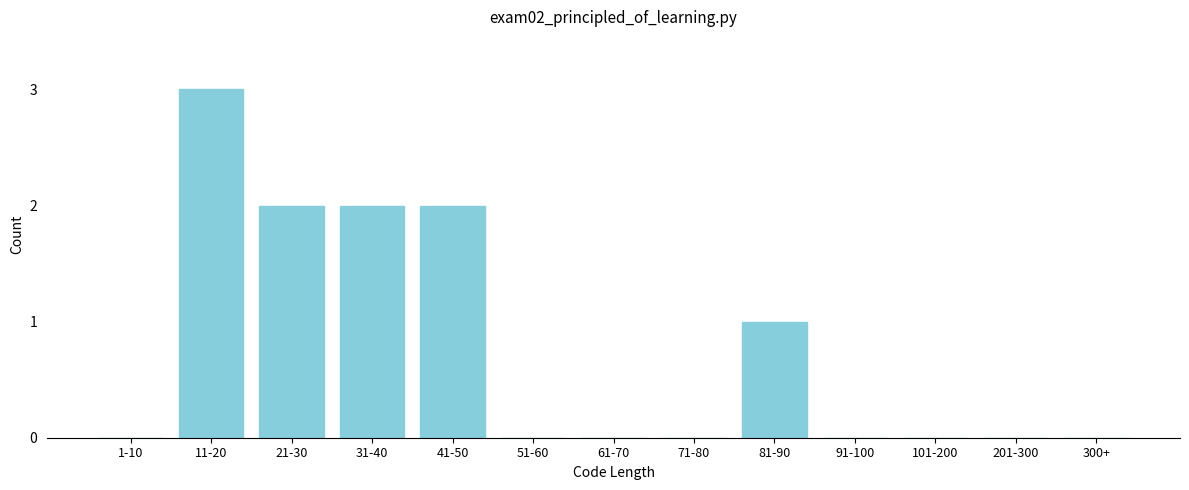

Reading left to right, transcribe all the data shown in this chart.

1-10=0	11-20=3	21-30=2	31-40=2	41-50=2	51-60=0	61-70=0	71-80=0	81-90=1	91-100=0	101-200=0	201-300=0	300+=0